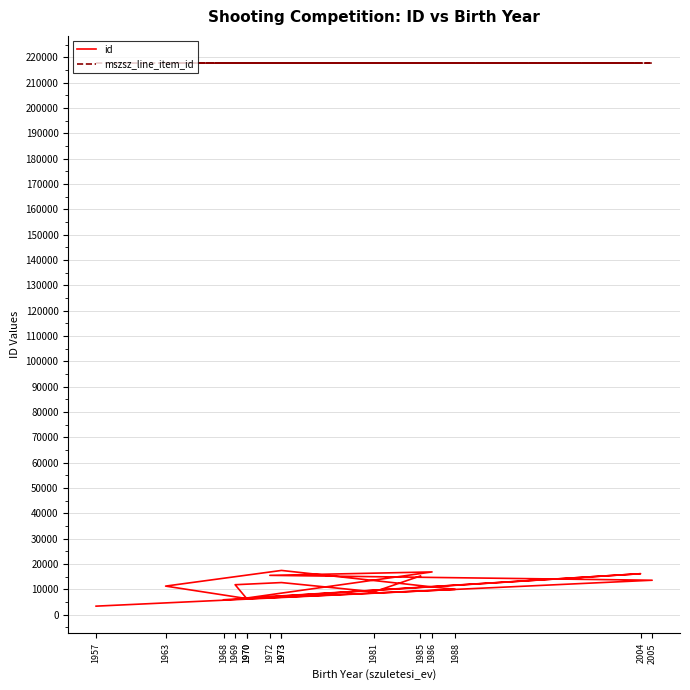

The id series shows 13559 at 2005. True or false?

True